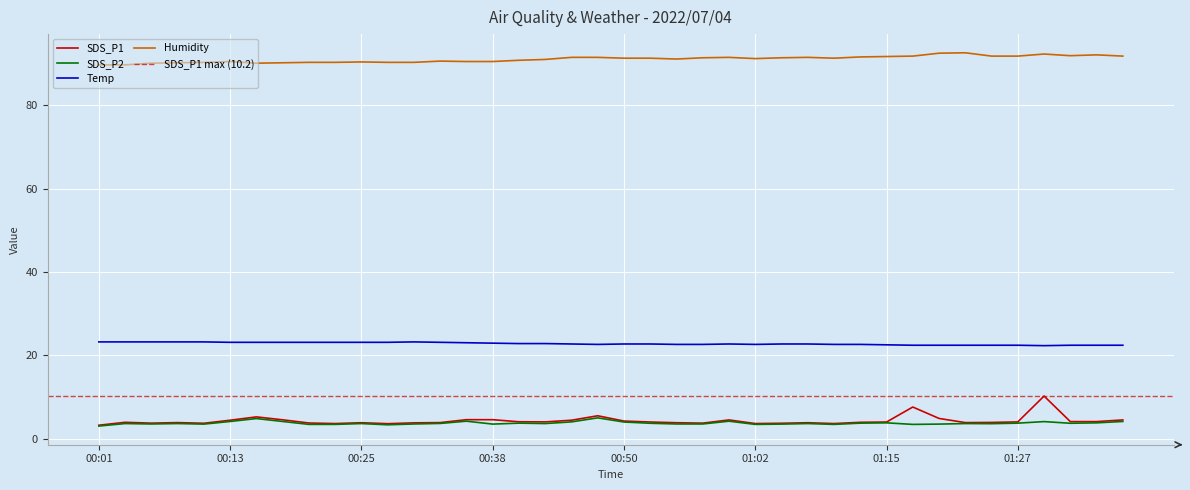

True or false: Temp has more than 2 interior local peaks.

False